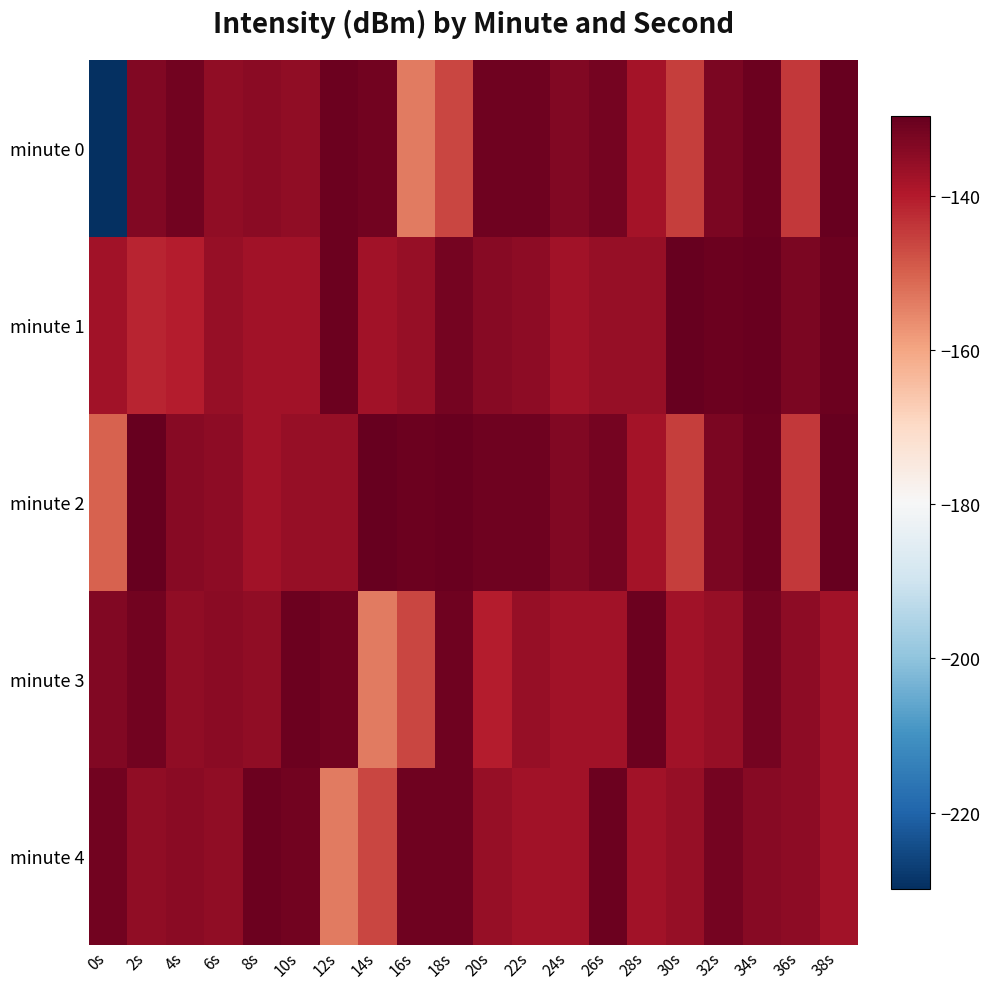

Reading left to right, list all the values displayed in this chart.

minute 0: 0s=-229.9	2s=-133.2	4s=-131.4	6s=-135.3	8s=-134.6	10s=-135.1	12s=-130.5	14s=-131.4	16s=-153.8	18s=-146.3	20s=-131.1	22s=-131.0	24s=-133.3	26s=-131.9	28s=-137.9	30s=-145.0	32s=-132.5	34s=-130.6	36s=-144.2	38s=-129.6
minute 1: 0s=-137.8	2s=-141.4	4s=-140.3	6s=-135.9	8s=-137.5	10s=-137.6	12s=-130.6	14s=-137.5	16s=-136.2	18s=-131.6	20s=-134.2	22s=-134.9	24s=-137.7	26s=-136.2	28s=-135.9	30s=-129.9	32s=-130.6	34s=-130.3	36s=-132.5	38s=-130.6
minute 2: 0s=-150.1	2s=-129.6	4s=-134.2	6s=-134.9	8s=-137.7	10s=-136.2	12s=-135.9	14s=-129.9	16s=-130.6	18s=-130.3	20s=-131.1	22s=-131.0	24s=-133.3	26s=-131.9	28s=-137.9	30s=-145.0	32s=-132.5	34s=-130.6	36s=-144.2	38s=-129.6
minute 3: 0s=-133.2	2s=-131.4	4s=-135.3	6s=-134.6	8s=-135.1	10s=-130.5	12s=-131.4	14s=-153.8	16s=-146.3	18s=-131.1	20s=-140.3	22s=-135.9	24s=-137.5	26s=-137.6	28s=-130.6	30s=-137.5	32s=-136.2	34s=-131.6	36s=-134.9	38s=-137.7
minute 4: 0s=-131.4	2s=-135.3	4s=-134.6	6s=-135.1	8s=-130.5	10s=-131.4	12s=-153.8	14s=-146.3	16s=-131.1	18s=-131.0	20s=-135.9	22s=-137.5	24s=-137.6	26s=-130.6	28s=-137.5	30s=-136.2	32s=-131.6	34s=-134.2	36s=-134.9	38s=-137.7